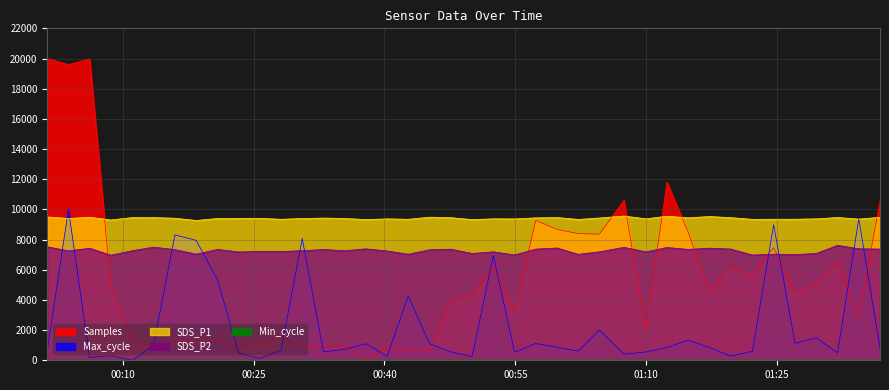

True or false: SDS_P2 and Samples cross at least once.

True